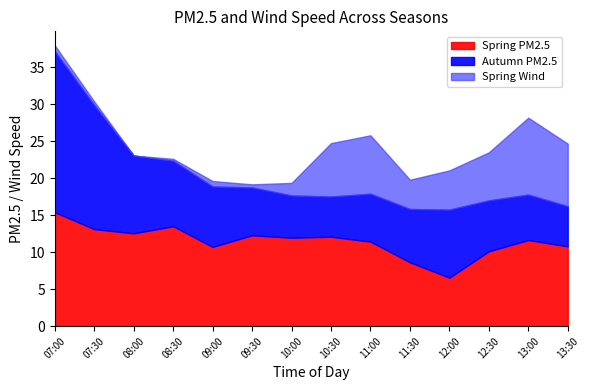

The value of Spring PM2.5 at 09:30 is 6.7. True or false?

False